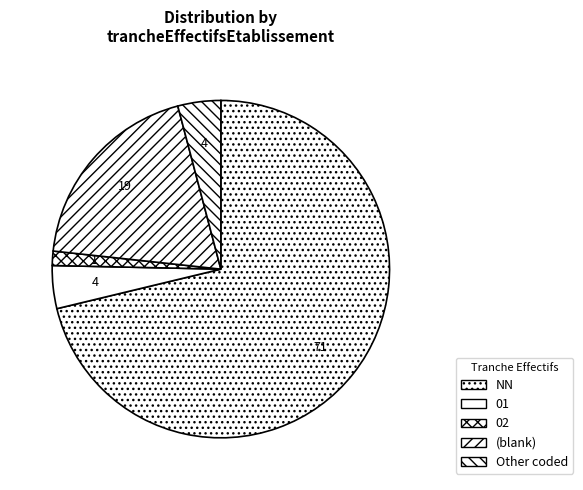

How many segments does this pie chart have?

5